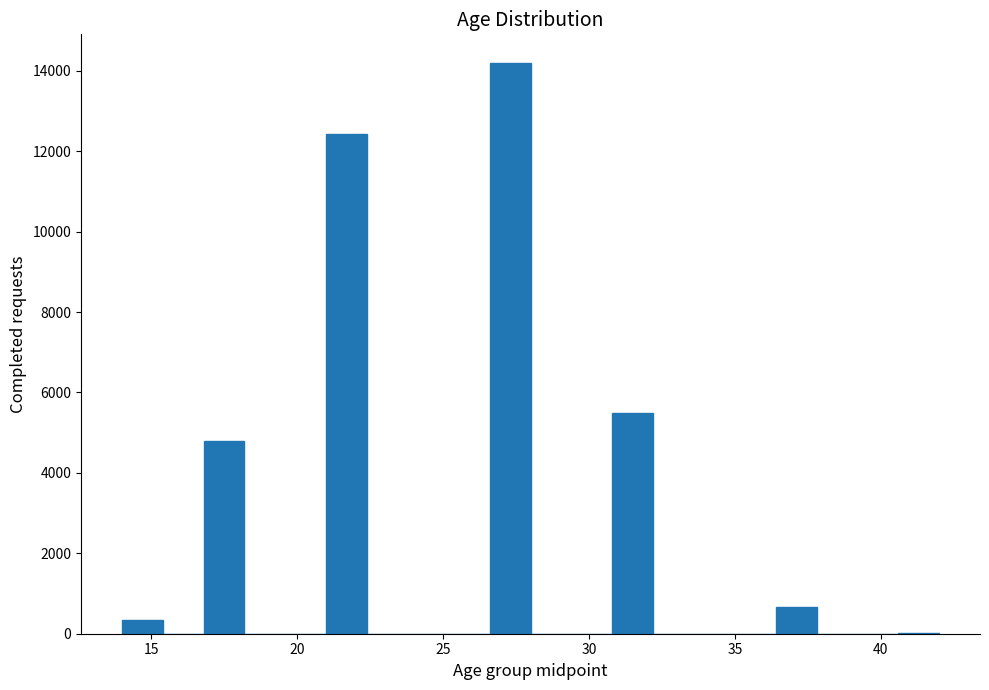

Read against the x-axis, roughly where is the centre of the tallest bar?

27.5